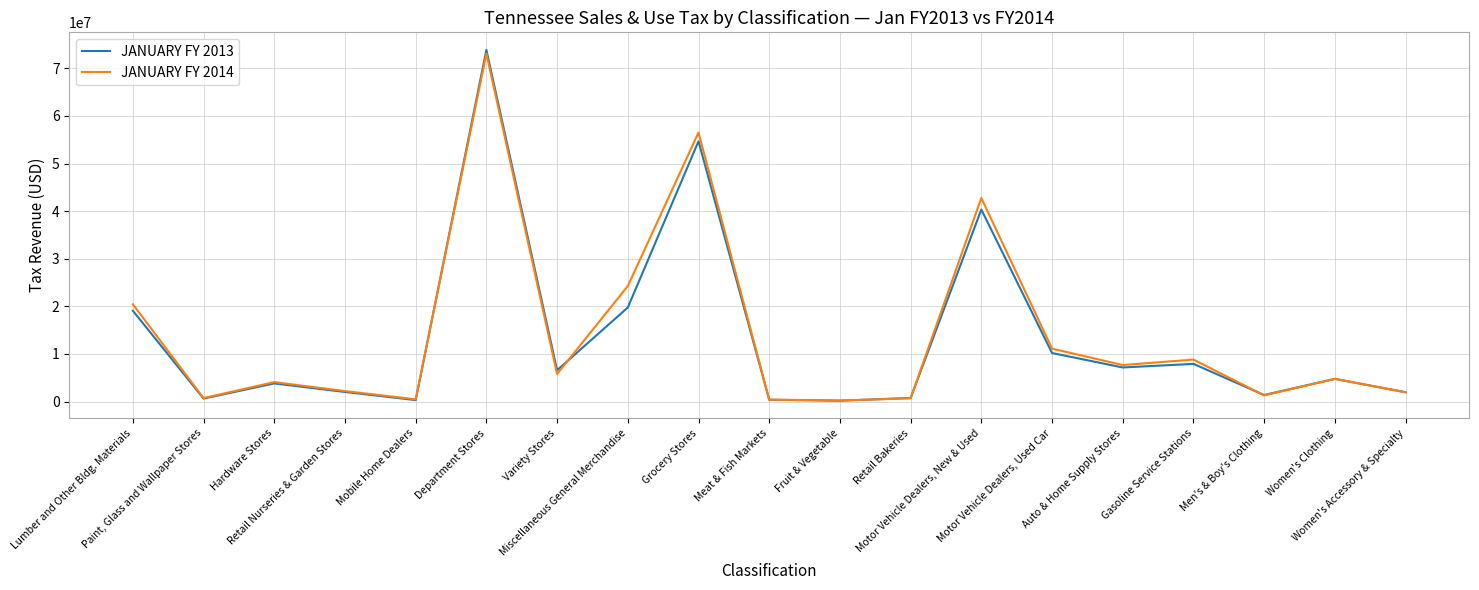

What is the maximum value shown in the chart?

73871012